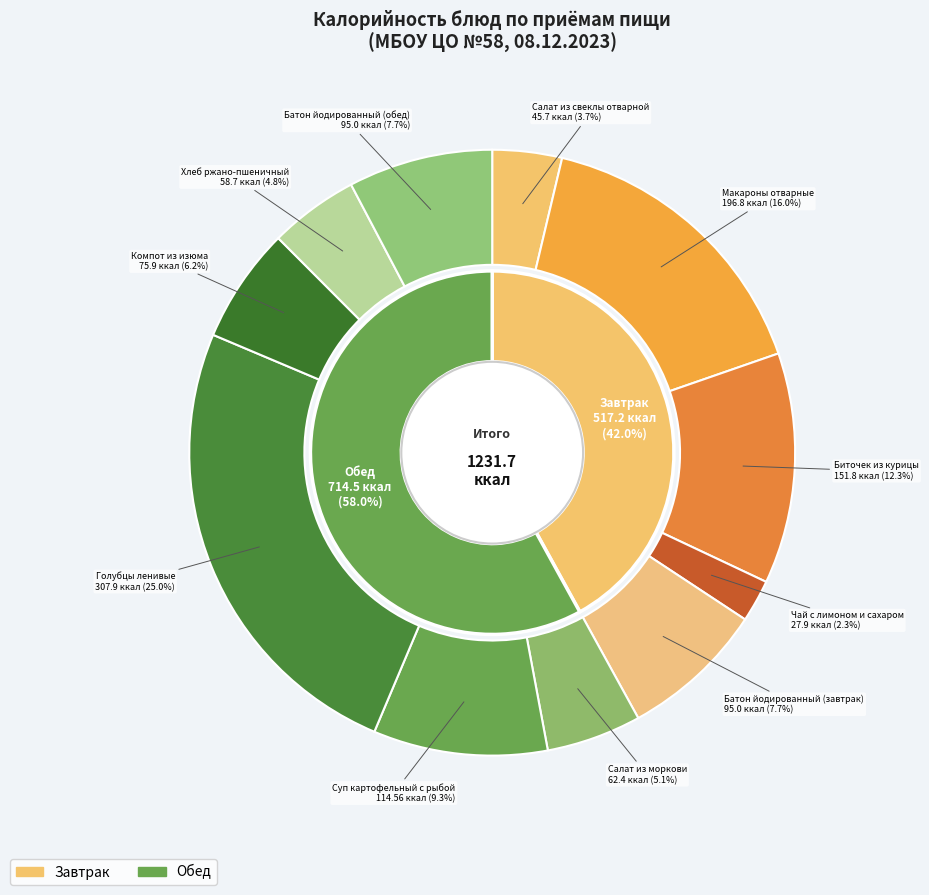

How many segments does this pie chart have?

11